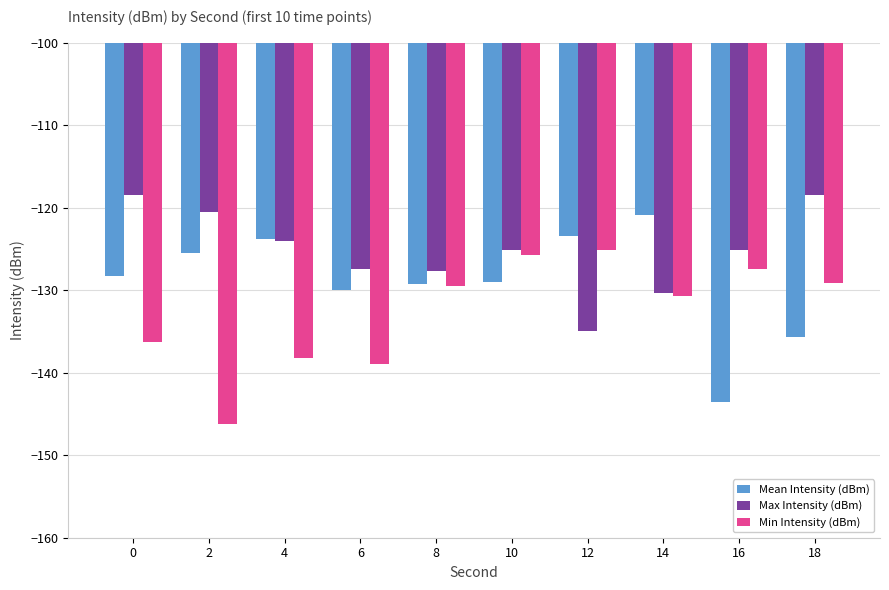

At which category does the chart reach its minimum across all series?

2